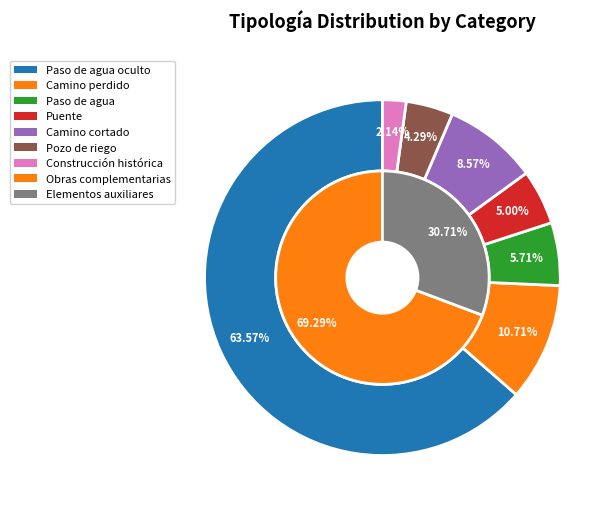

Which category has the biggest portion of the pie?

Paso de agua oculto